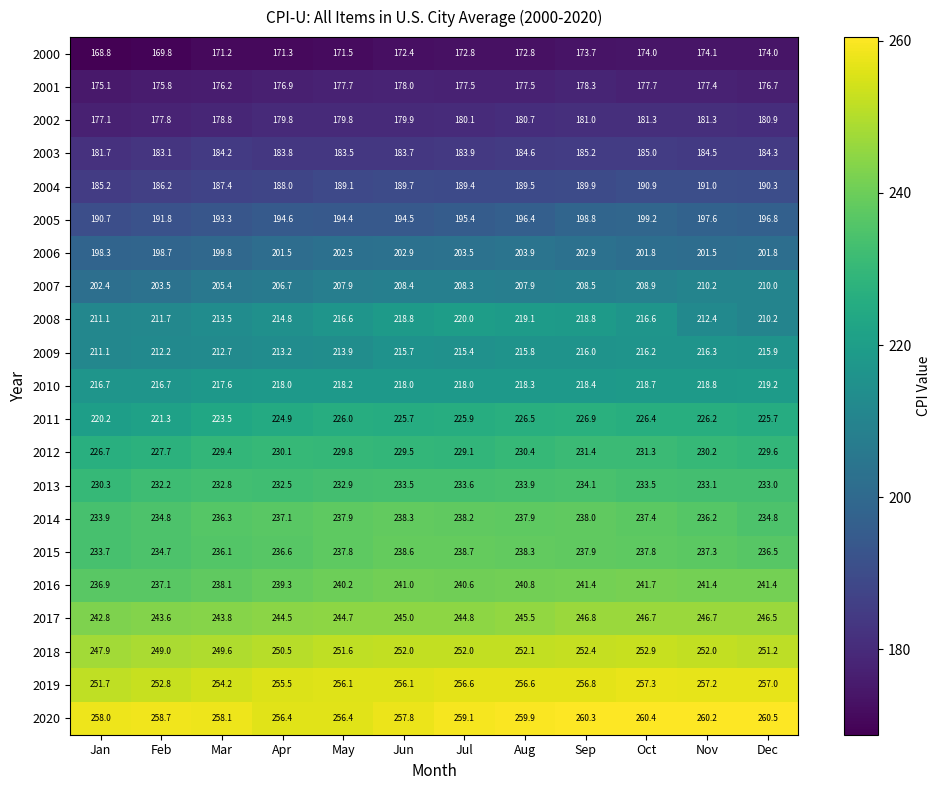

The 2008 series shows 114.0 at Oct. True or false?

False